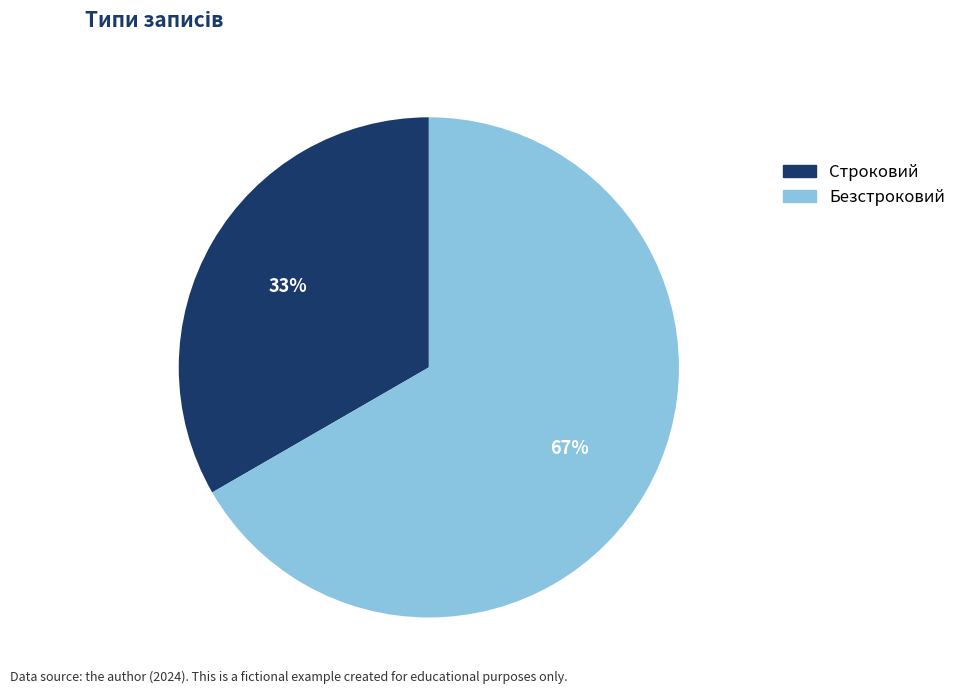

Count the number of slices in the pie.

2